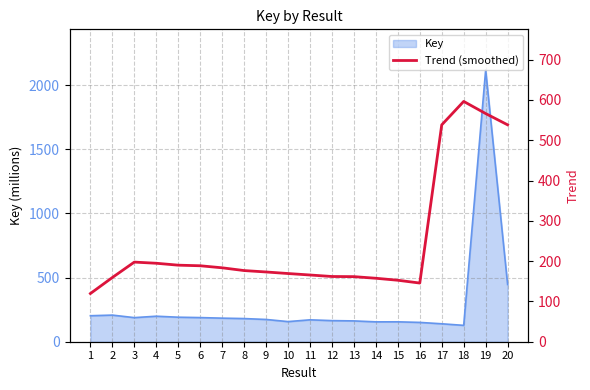

How many points are lower than both their immediate neighbors (excluding endpoints)?

1